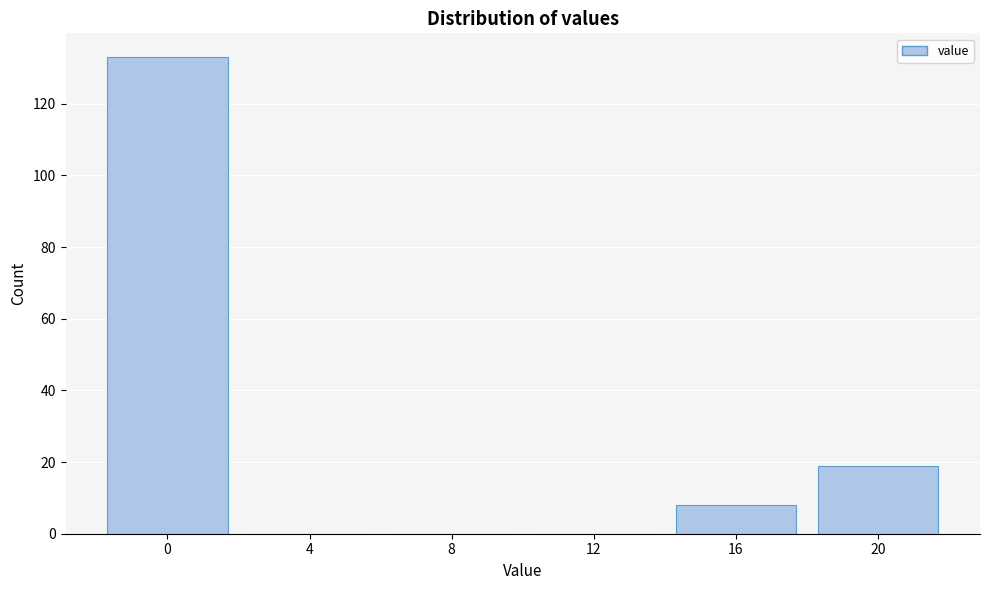

Reading left to right, extract all data points from this chart.

0=133	4=0	8=0	12=0	16=8	20=19